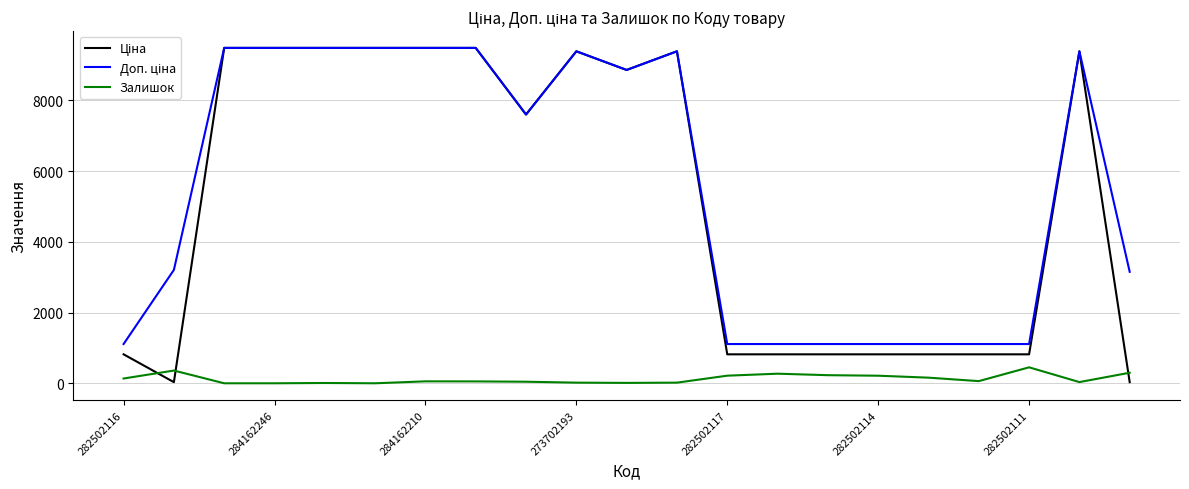

What is the greatest value displayed?

9480.1